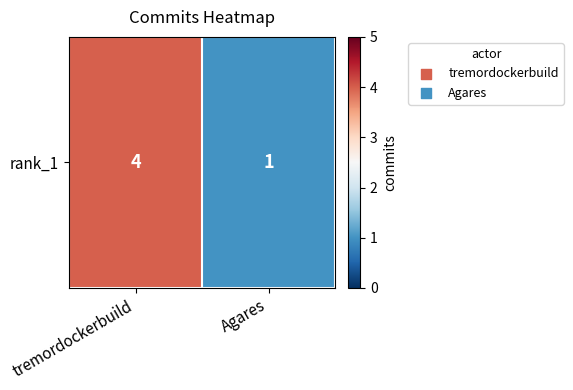

How many data points are less than 4?

1